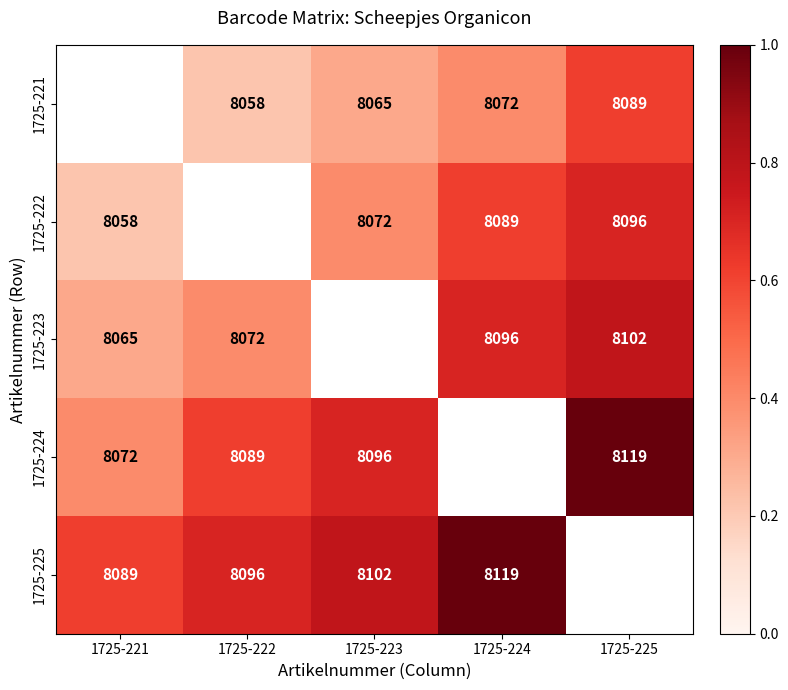

Is the value of 1725-223 at 1725-221 greater than the value of 1725-225 at 1725-223?

No